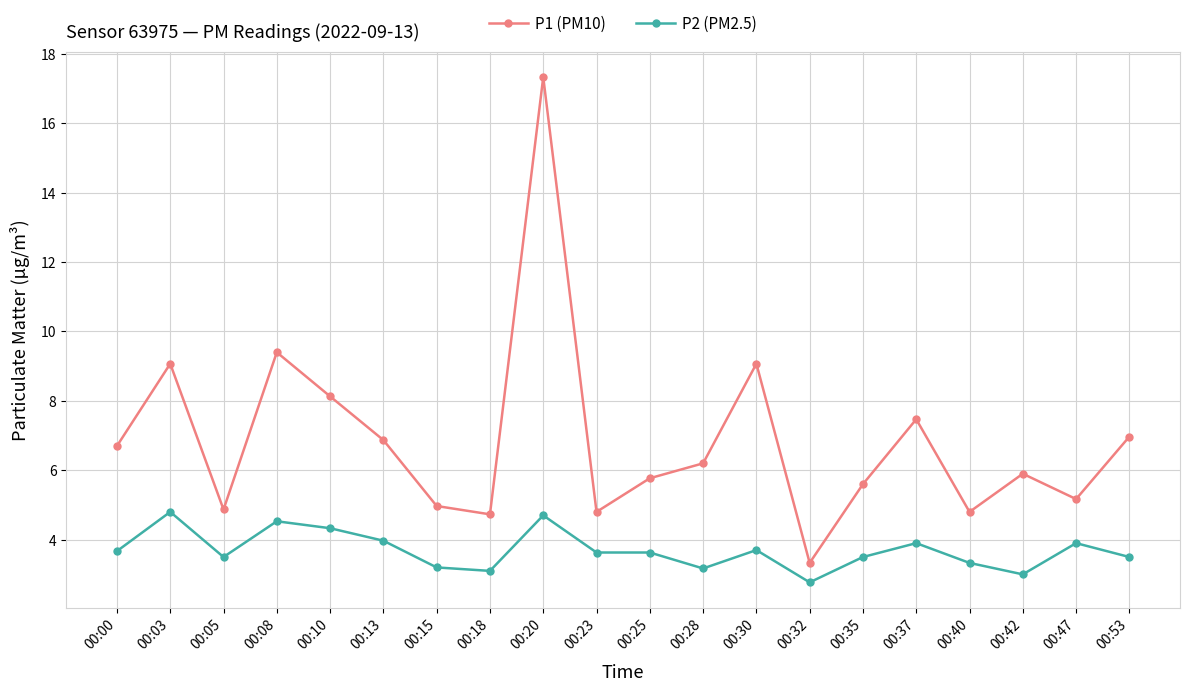

True or false: P2 (PM2.5) and P1 (PM10) intersect in this chart.

False